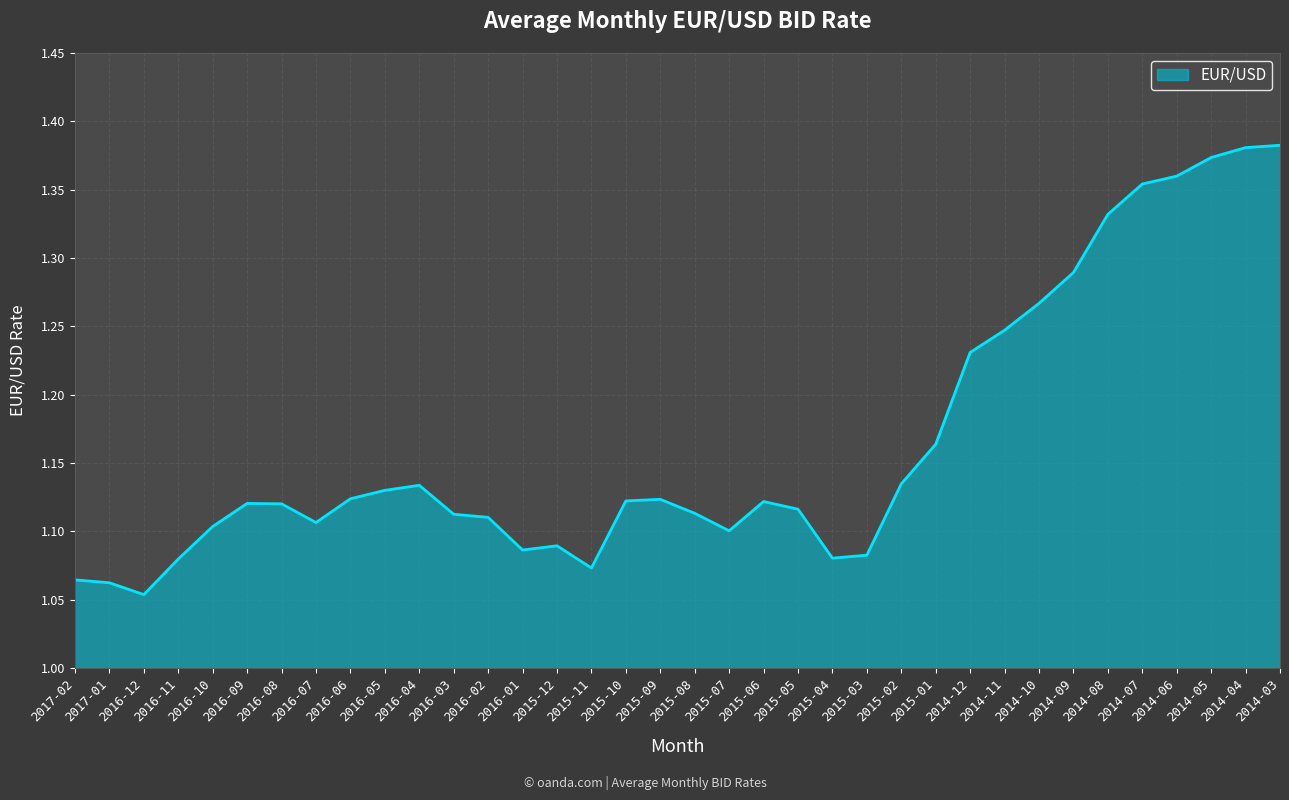

How many categories are shown in the chart?

36